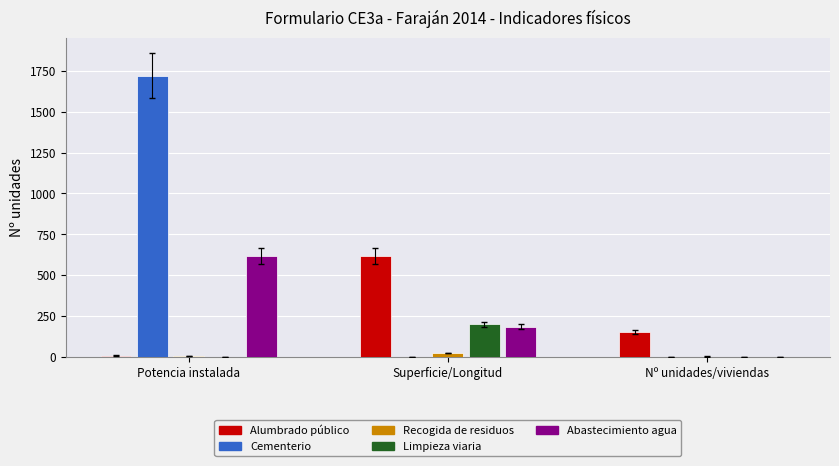

Does the chart contain stacked bars?

No